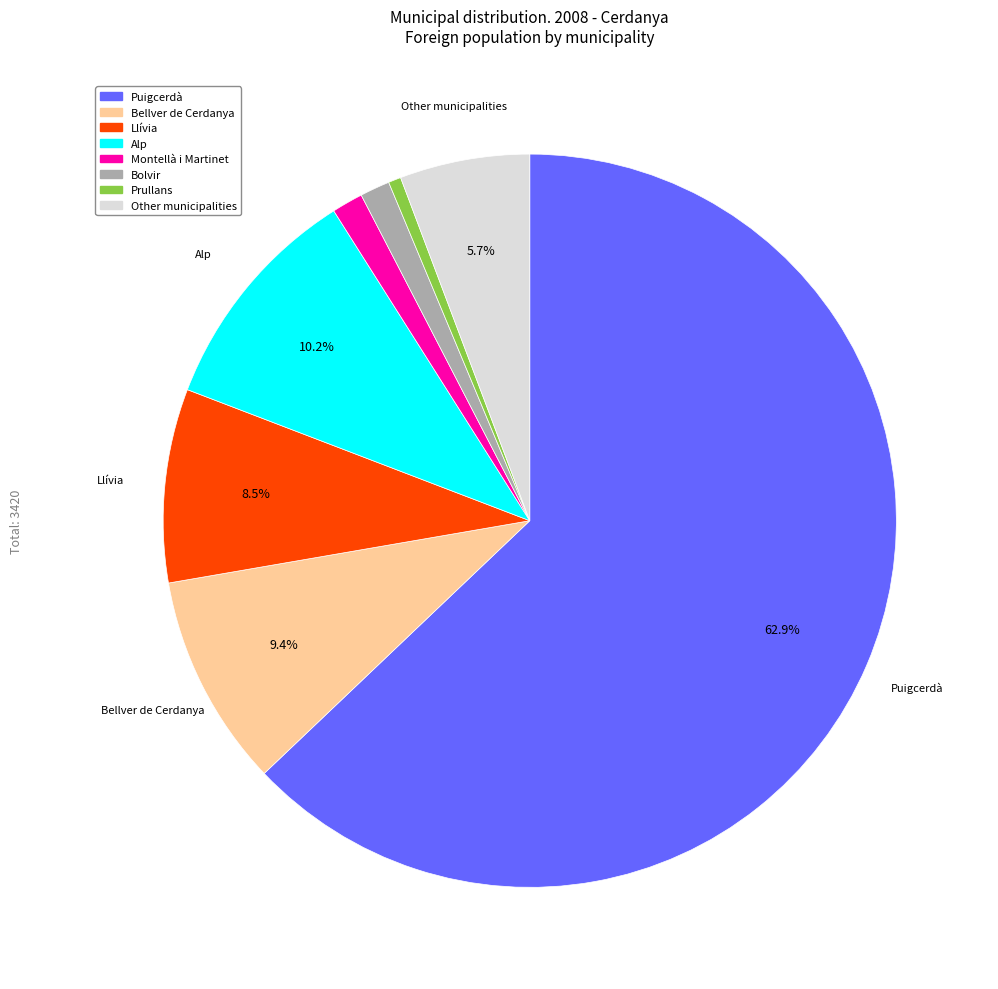

Is there a majority slice in this chart?

Yes